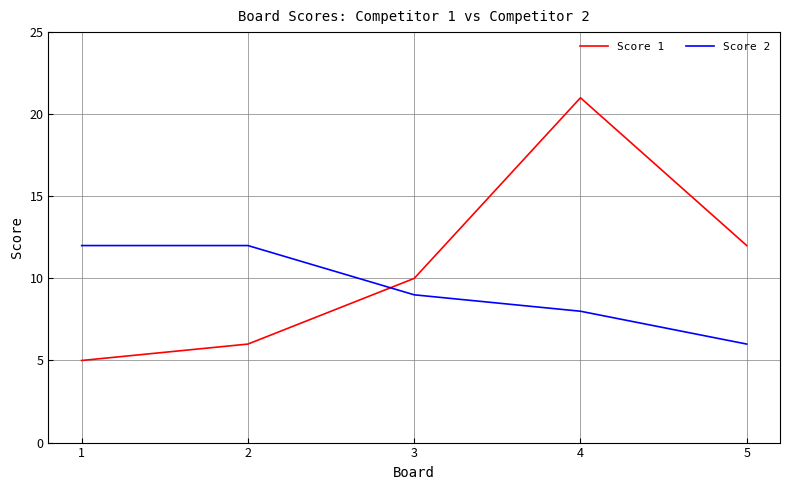

What is the difference between the highest and lowest values at 1?

7